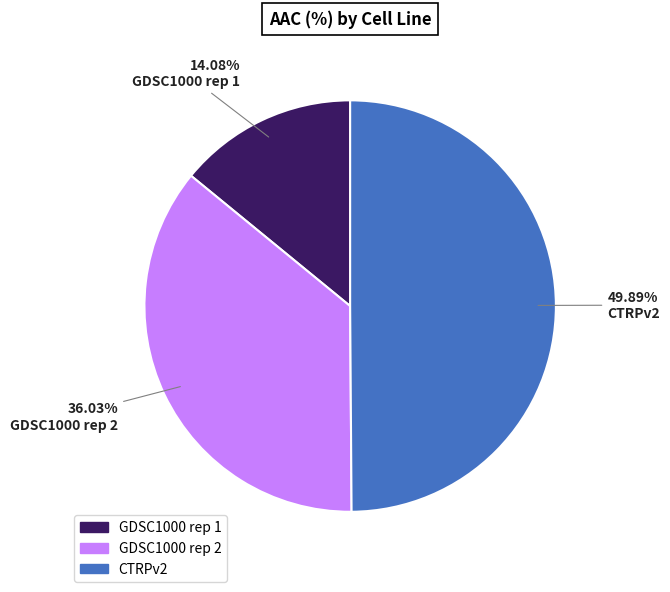

Is GDSC1000 rep 2 the majority of the pie?

No